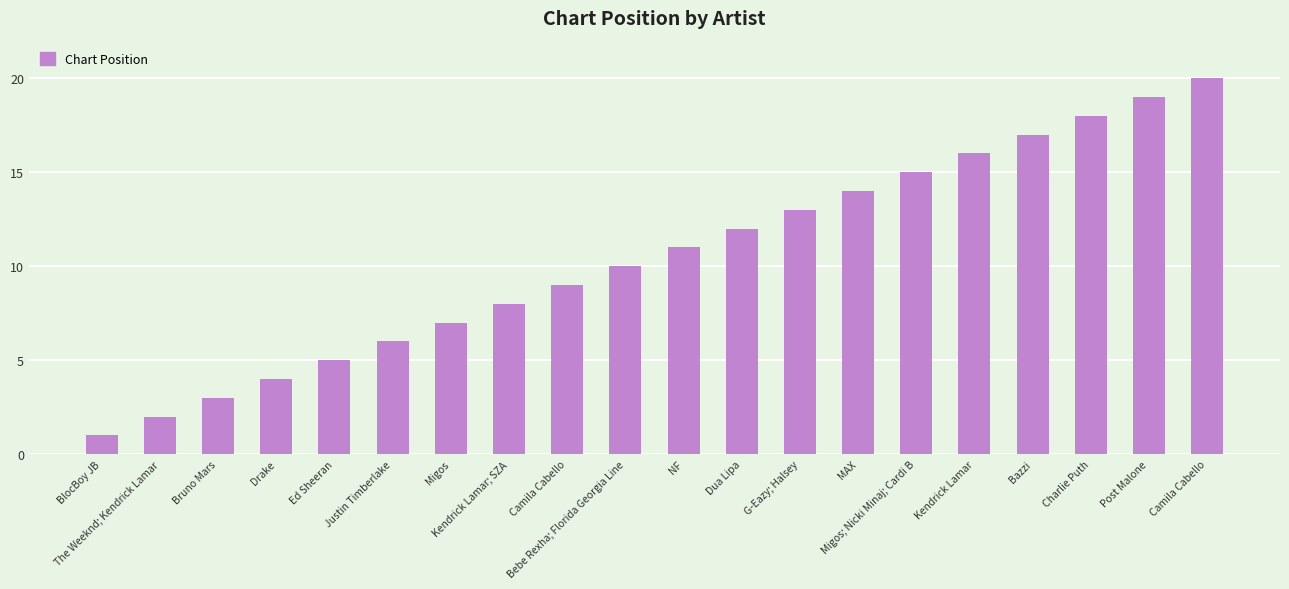

What is the label of the 2nd bar from the right?

Post Malone